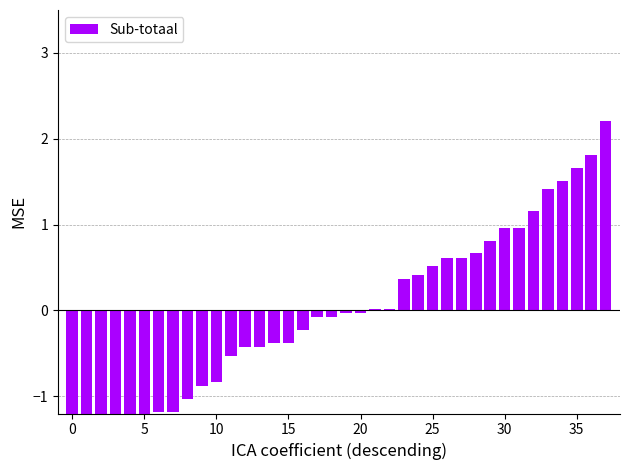

Which label corresponds to the largest value in the chart?

37